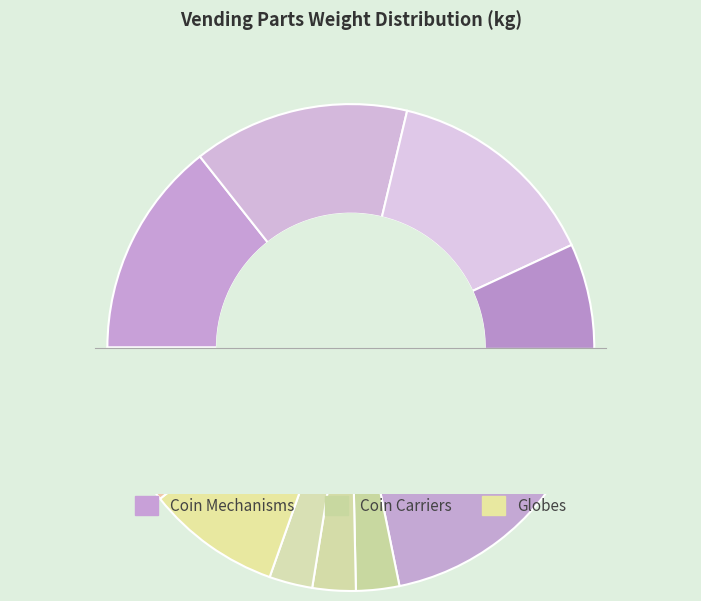

What percentage is the Globe of GV18F (PC) slice, to the nearest percent?

11%